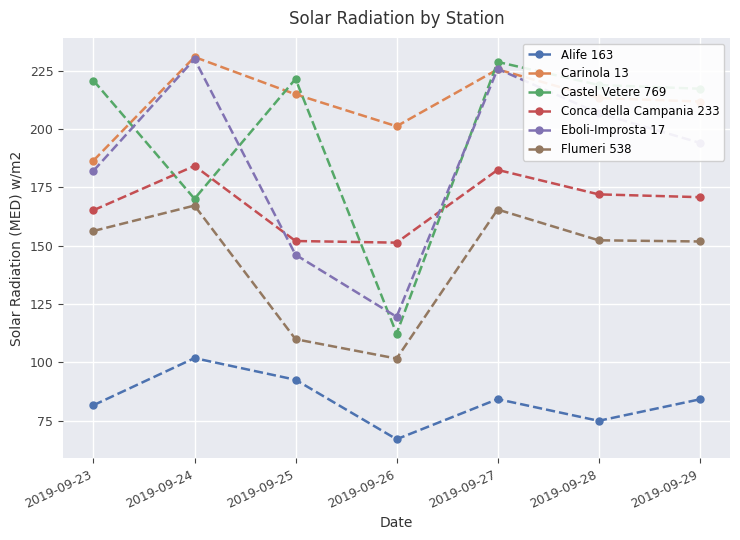

What is the average value of the Flumeri 538 series?

143.5